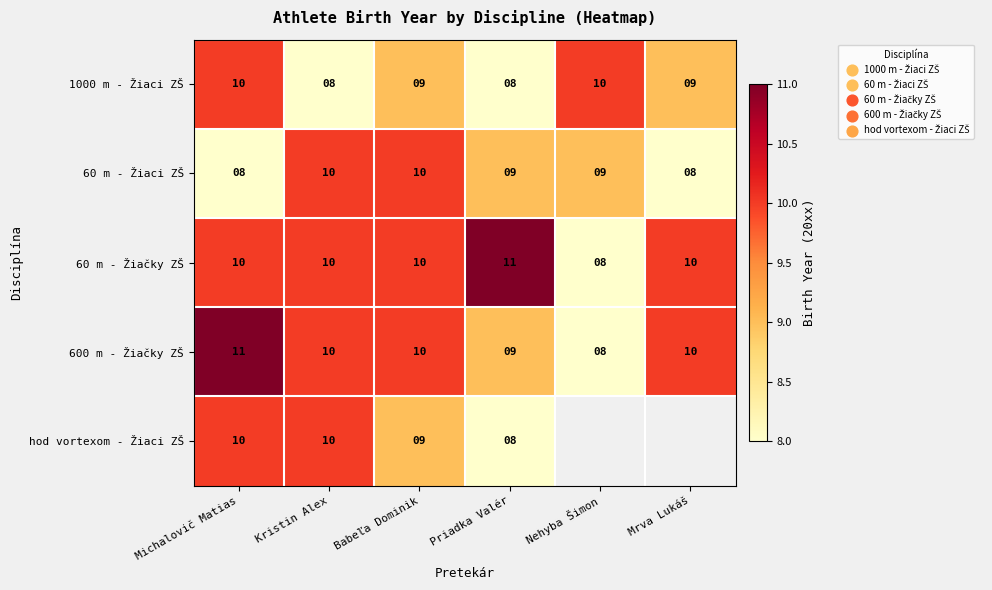

What is the difference between the maximum and minimum values in the 600 m - Žiačky ZŠ series?

3.0